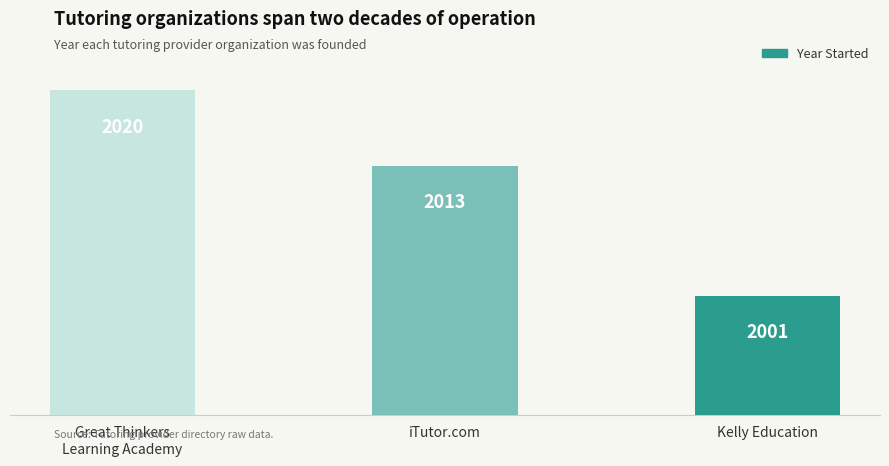

What is the change in value from Great Thinkers
Learning Academy to Kelly Education?

-19